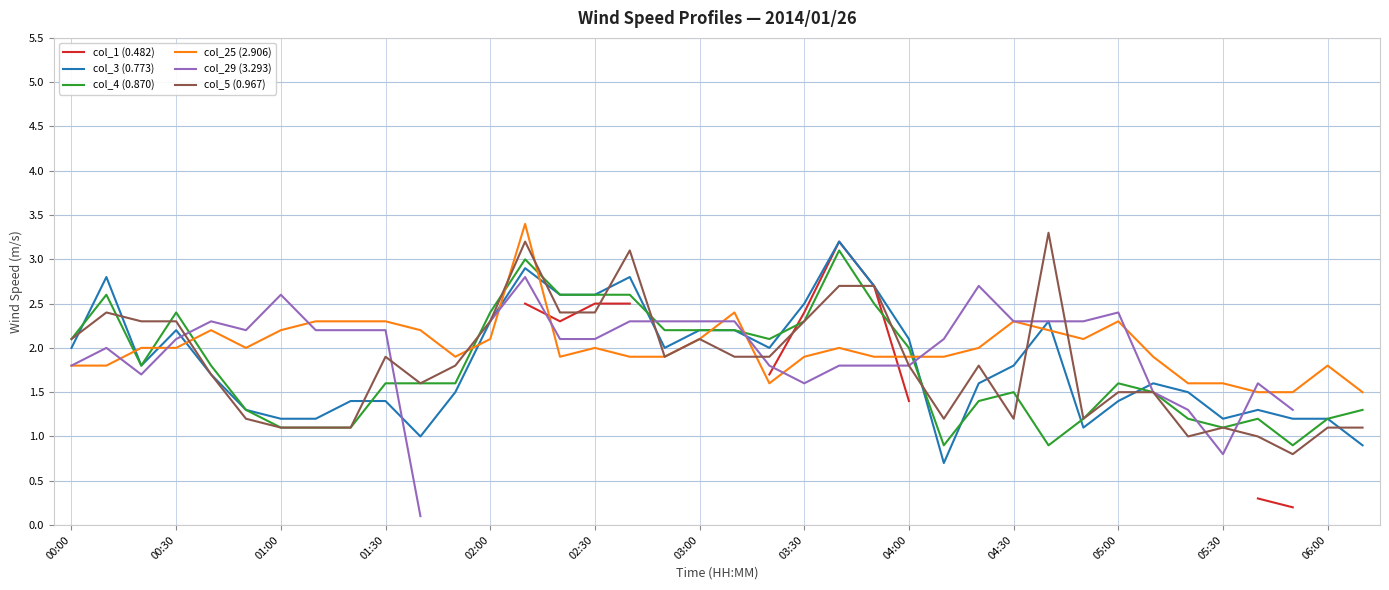

What is the approximate value of col_4 (0.870) at 05:30?

1.1